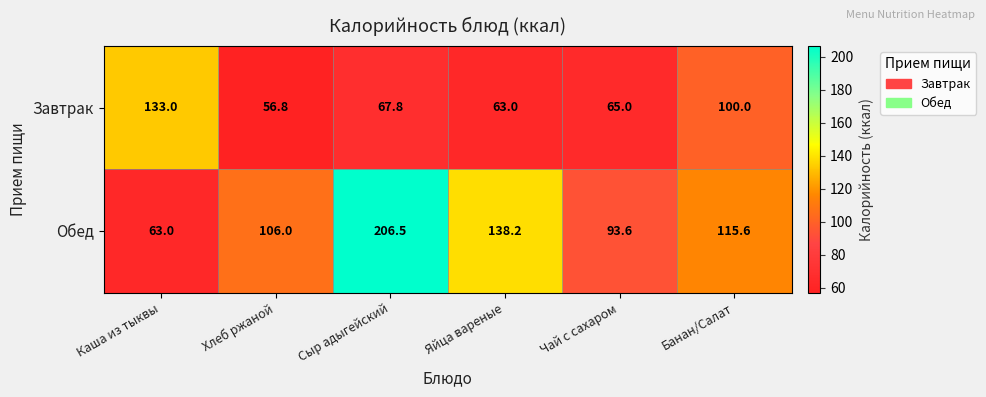

What is the difference between the second highest and second lowest values in the Обед series?

44.6